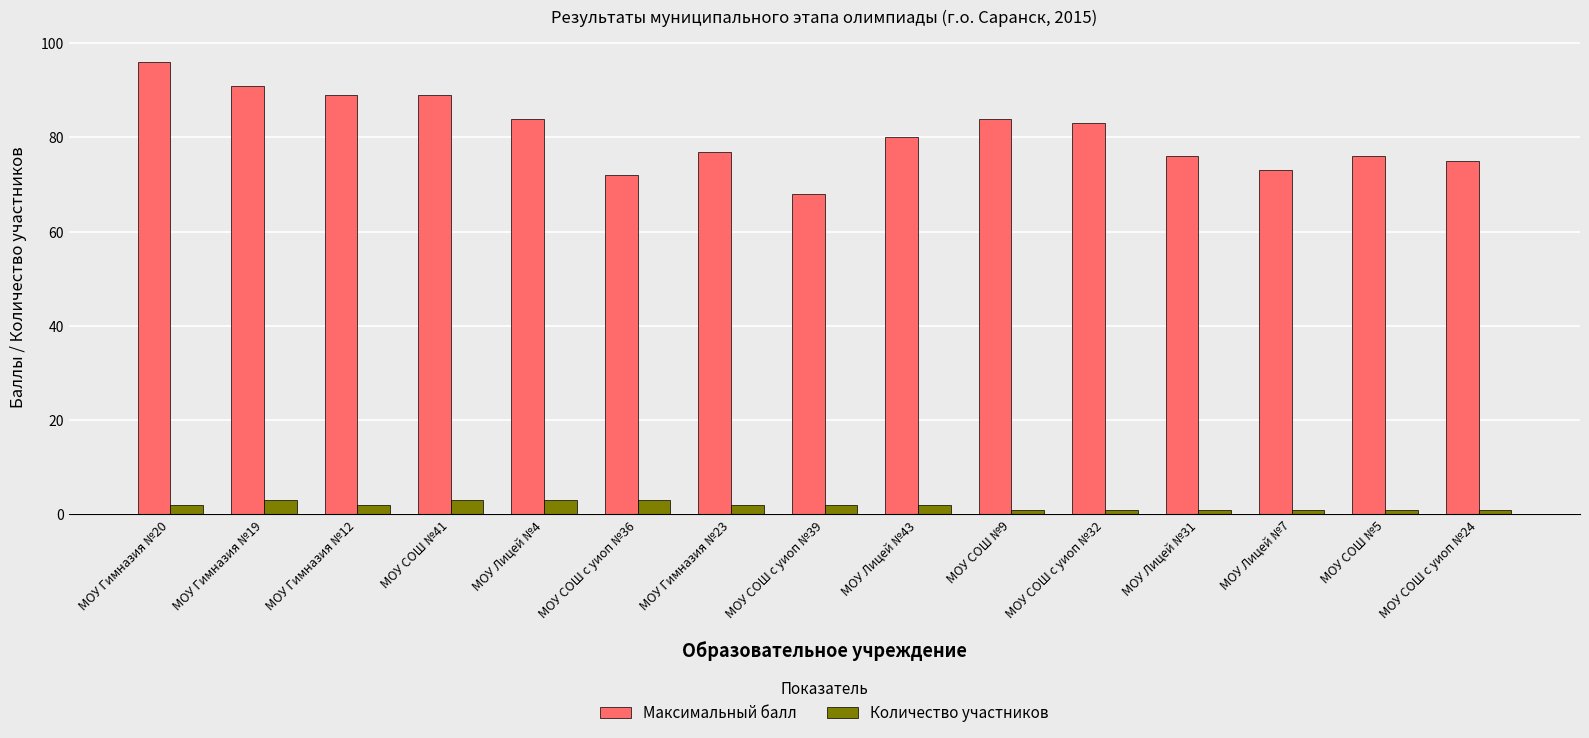

What is the approximate value of Количество участников at МОУ СОШ с уиоп №39?

2